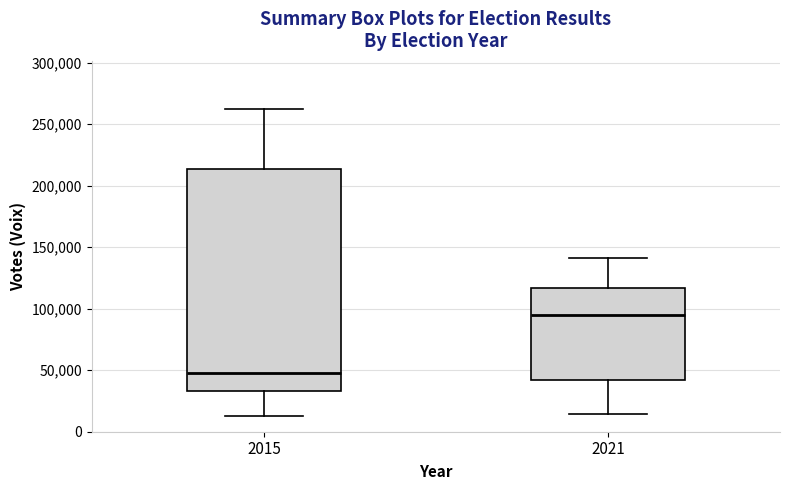

Where does the median line of the box at x = 2015 sit on the y-axis? The values are not printed on the chart, so give them approximately, as read against the axis.

50000